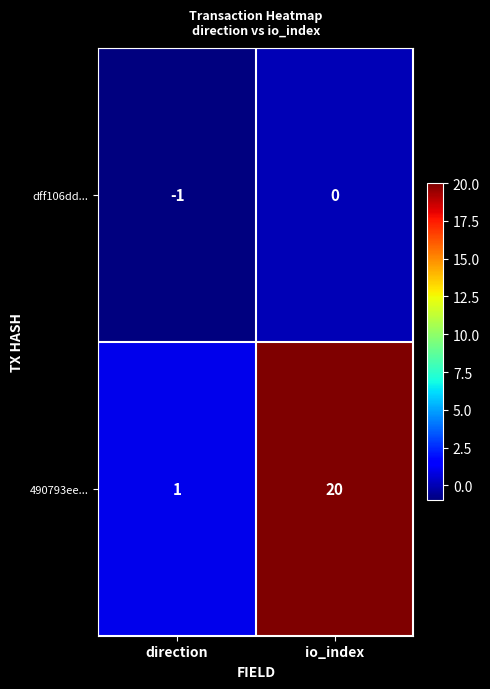

Reading left to right, transcribe all the data shown in this chart.

dff106dd...: direction=-1	io_index=0
490793ee...: direction=1	io_index=20